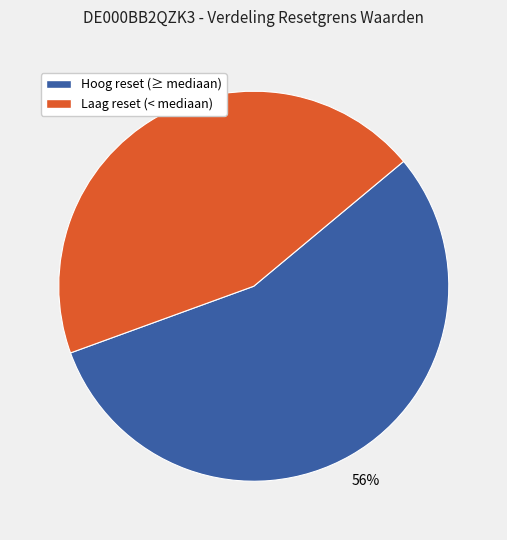

Does any single category account for the majority?

Yes